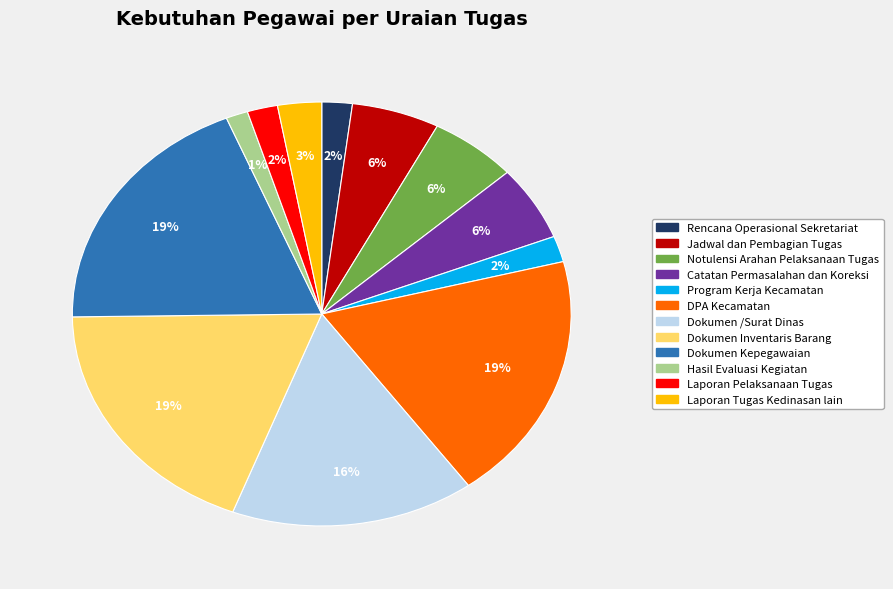

Does Dokumen Kepegawaian account for over 50% of the chart?

No